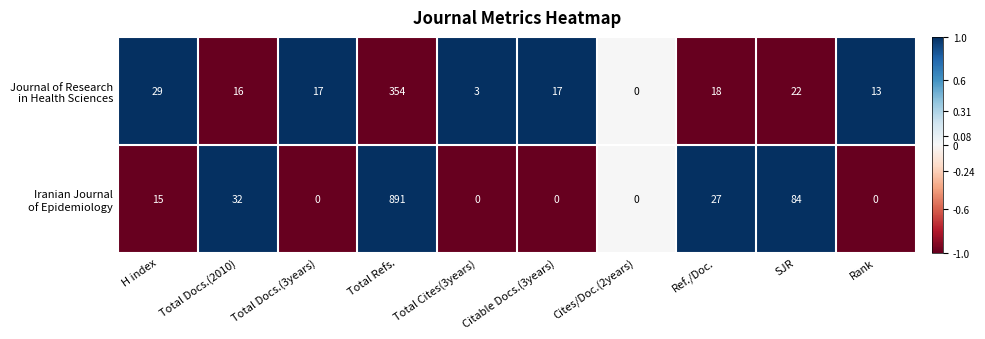

What is the total value across all series at Total Cites(3years)?

3